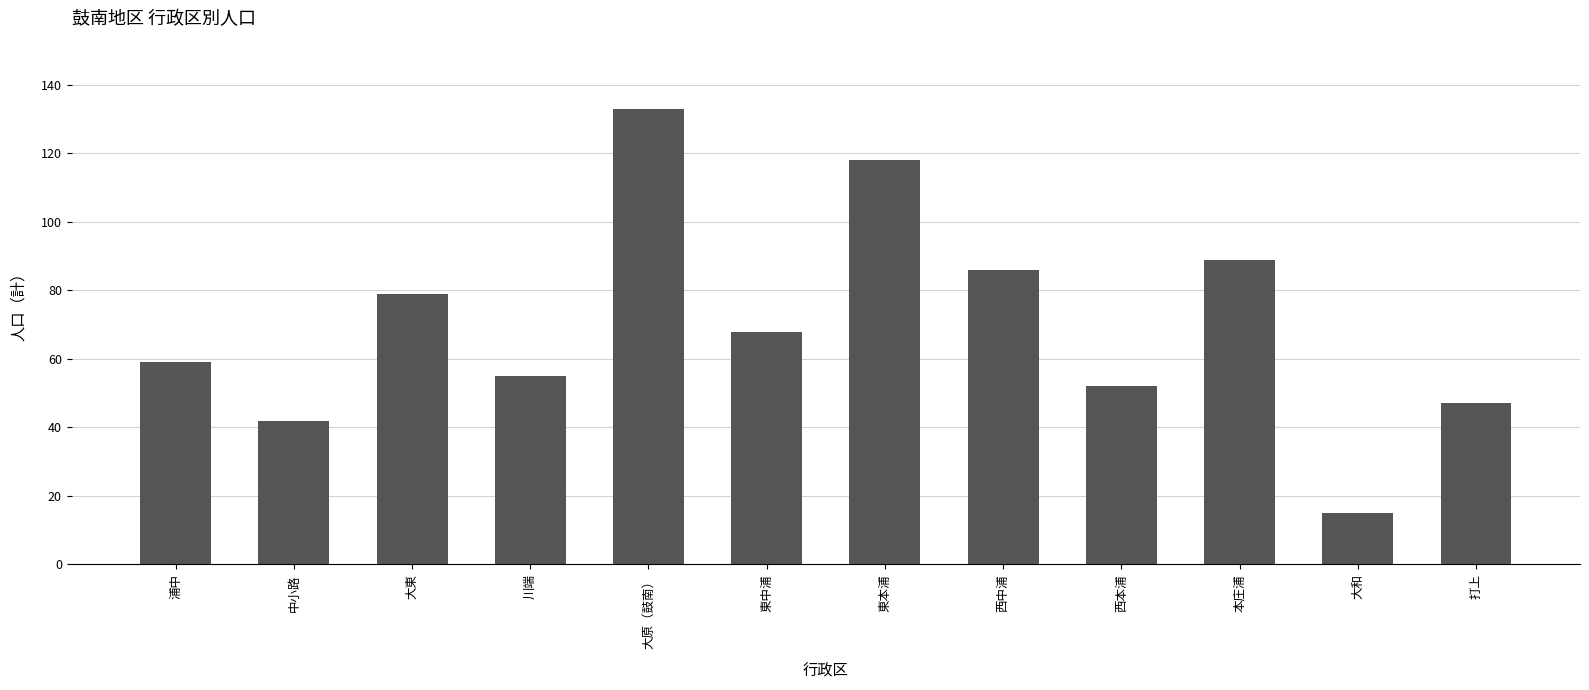

The chart shows a value of 26 at 打上. True or false?

False